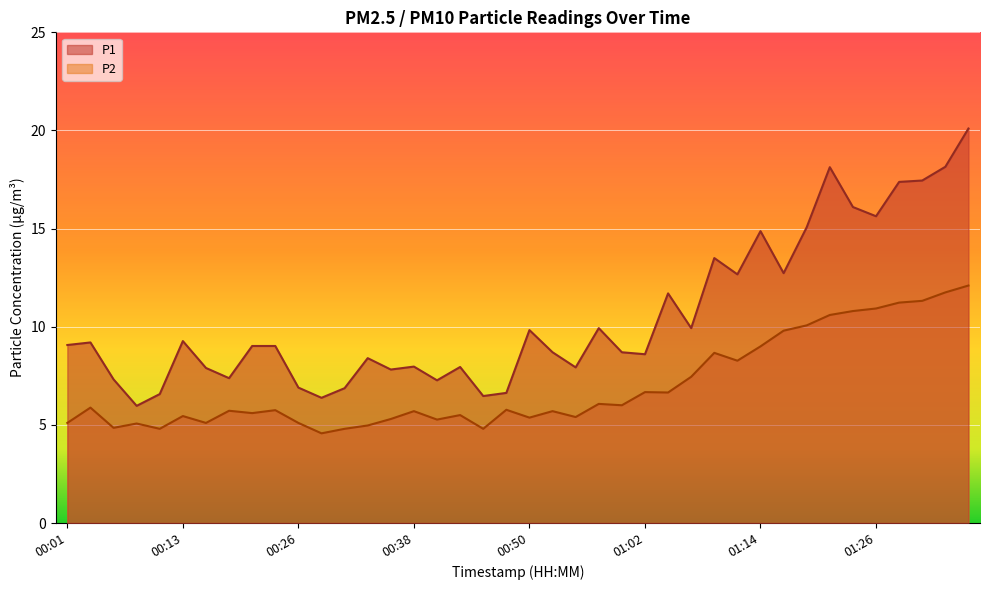

Between 01:14 and 00:43, which is larger?

01:14